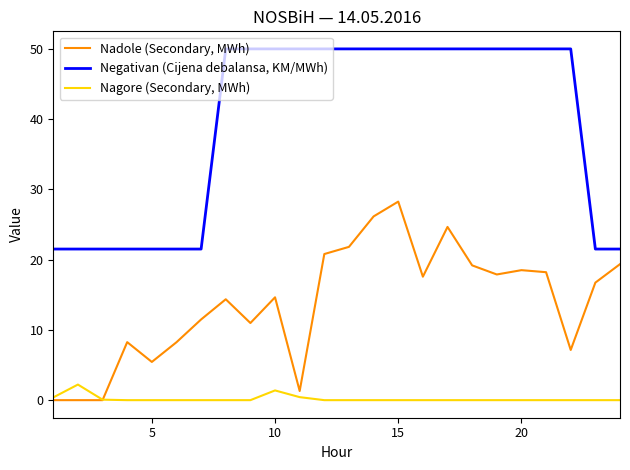

Which series has the largest total across all categories?

Negativan (Cijena debalansa, KM/MWh)